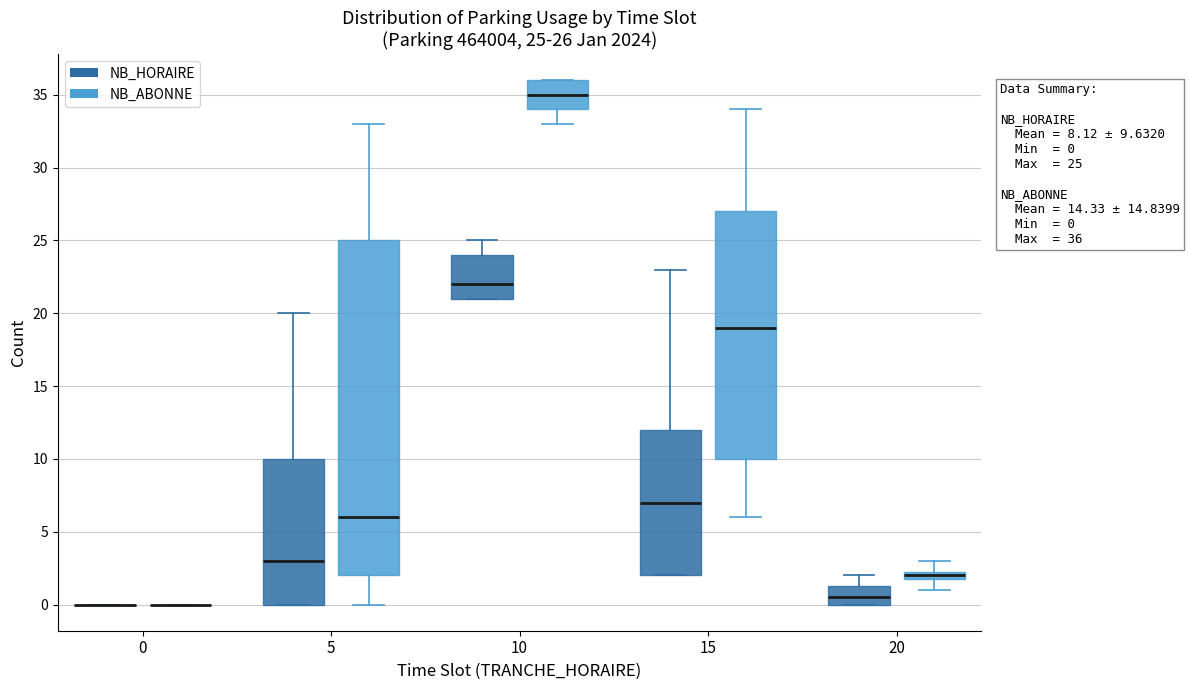

Comparing the boxes themselves (not the whiskers), which one is the tallest?

5 (NB_ABONNE)